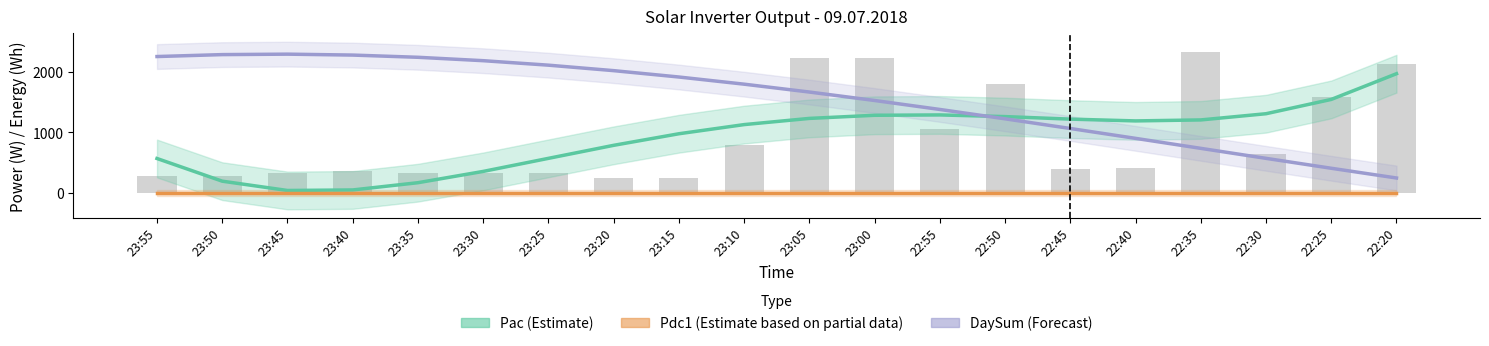

Which category has the lowest value in the Pac (Estimate) series?

23:45